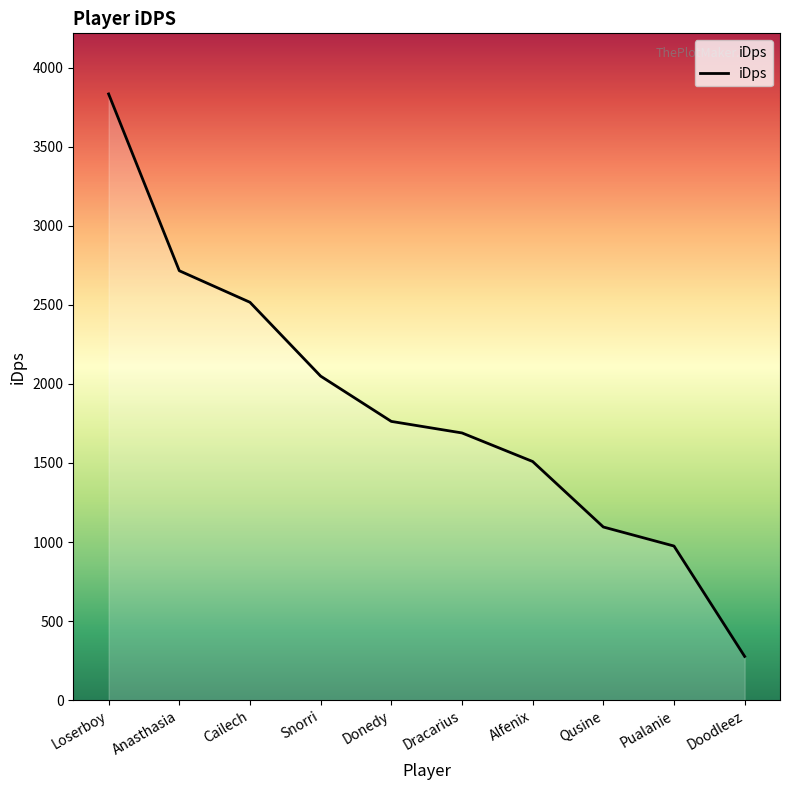

What is the minimum value shown in the chart?

276.3